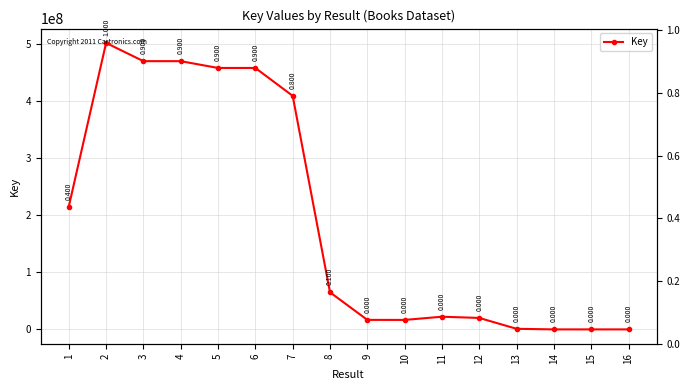

Count the number of data series in this chart.

1